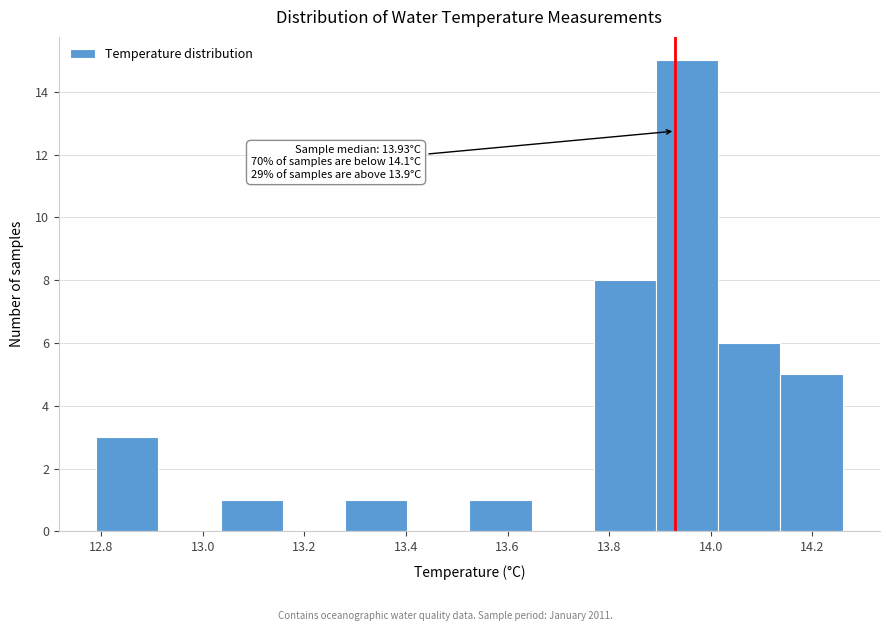

Which range on the x-axis has the tallest bar?

13.90 to 14.02